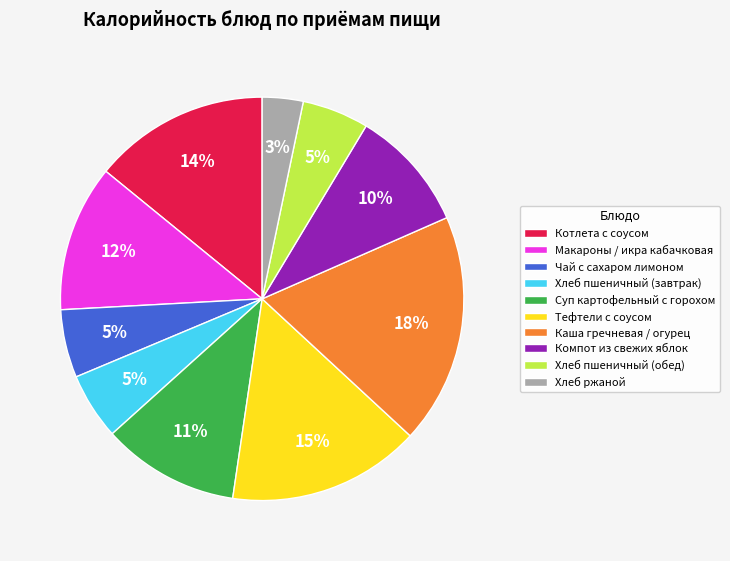

Between Каша гречневая / огурец and Компот из свежих яблок, which is larger?

Каша гречневая / огурец